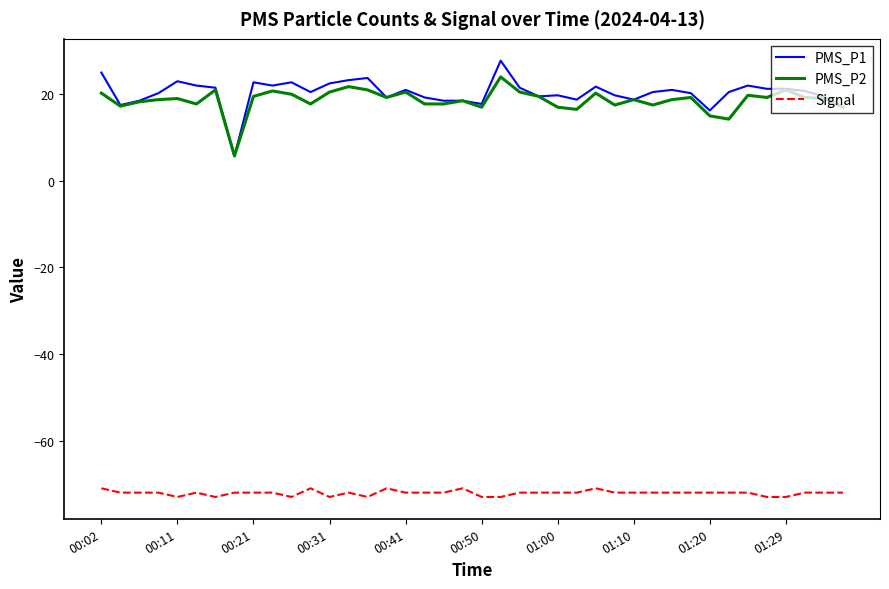

What is the maximum value shown in the chart?

27.8